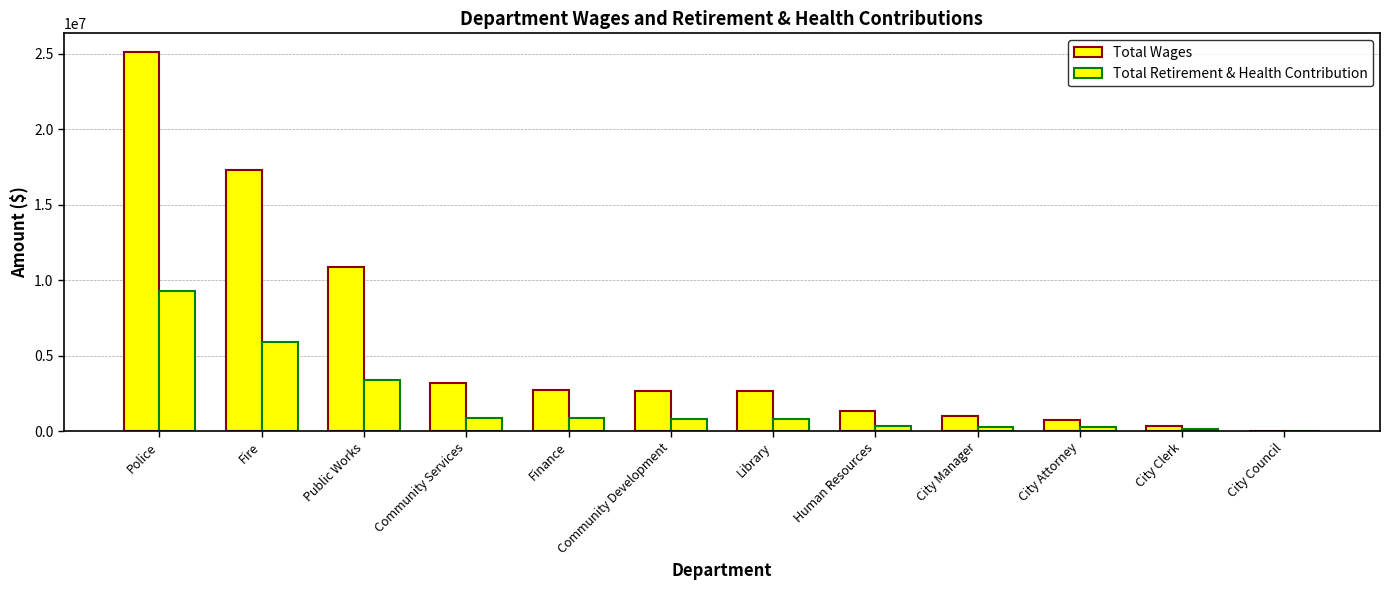

Rank the categories by Total Retirement & Health Contribution value from highest to lowest.

Police, Fire, Public Works, Community Services, Finance, Community Development, Library, Human Resources, City Attorney, City Manager, City Clerk, City Council